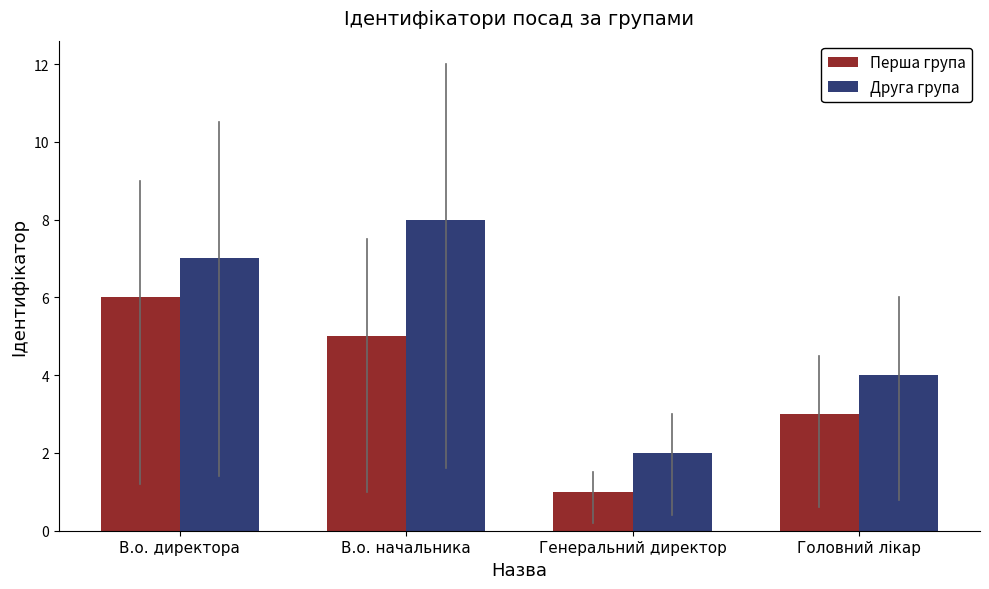

What is the difference between the maximum and second lowest values in the Перша група series?

3